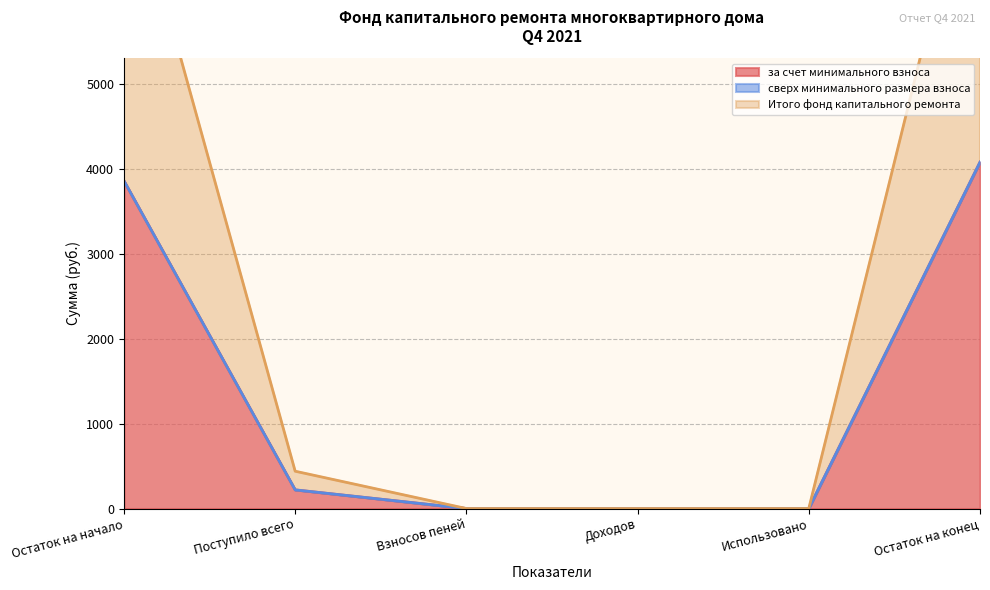

What is the label of the 2nd point from the right?

Использовано